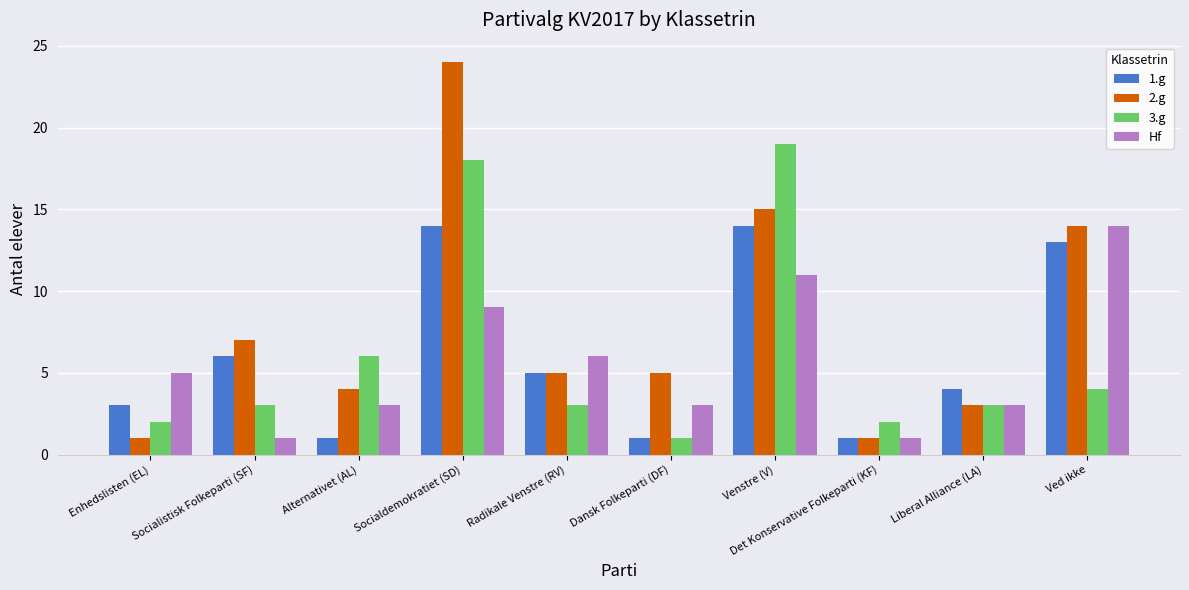

At which category does the chart reach its peak across all series?

Socialdemokratiet (SD)